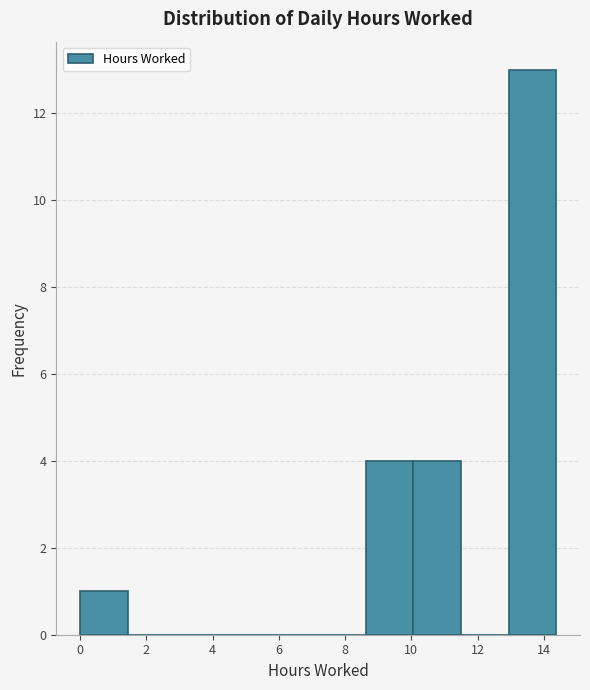

What is the height of the bar covering 10.0 to 11.4 on the x-axis? Neither the bar edges nor the heights are printed on the chart, so give them approximately, as read against the axes.

4